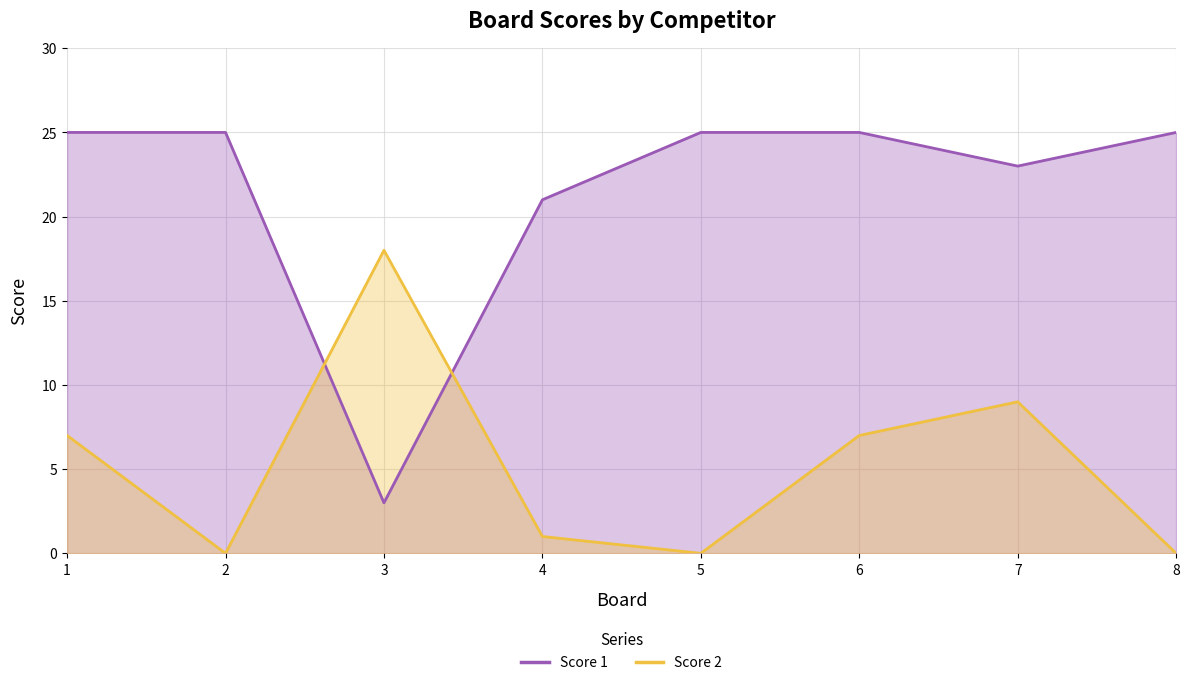

What is the greatest value displayed?

25